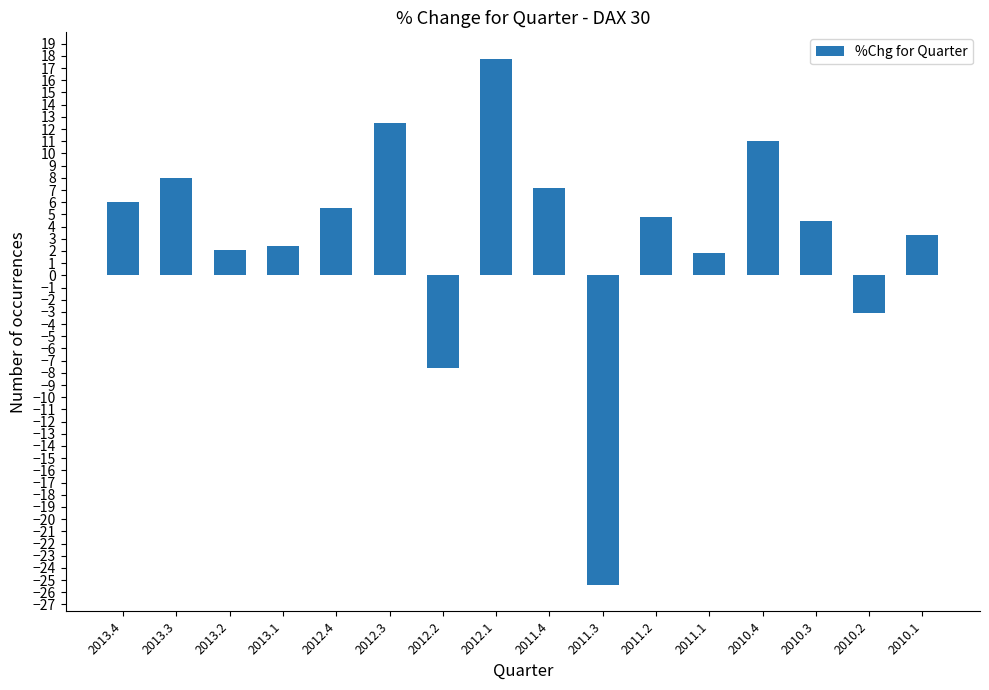

Are the bars grouped side by side (vs. stacked)?

No